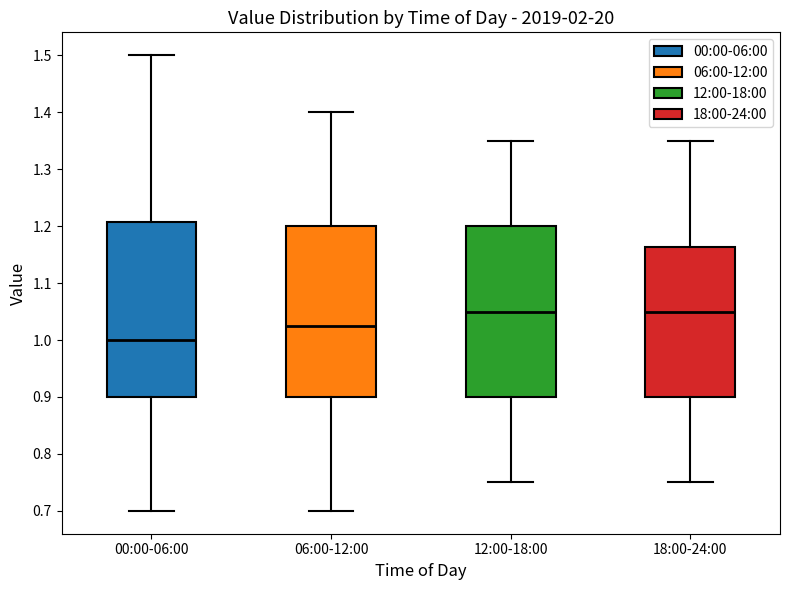

Reading left to right, read every box against the y-axis: the position of its median line, the range the box covers, and the ends of its whiskers. The values are not printed on the chart, so give them approximately, as read against the axis.

00:00-06:00: median 1.00, box 0.90 to 1.21, whiskers 0.70 to 1.50
06:00-12:00: median 1.03, box 0.90 to 1.20, whiskers 0.70 to 1.40
12:00-18:00: median 1.05, box 0.90 to 1.20, whiskers 0.75 to 1.35
18:00-24:00: median 1.05, box 0.90 to 1.16, whiskers 0.75 to 1.35